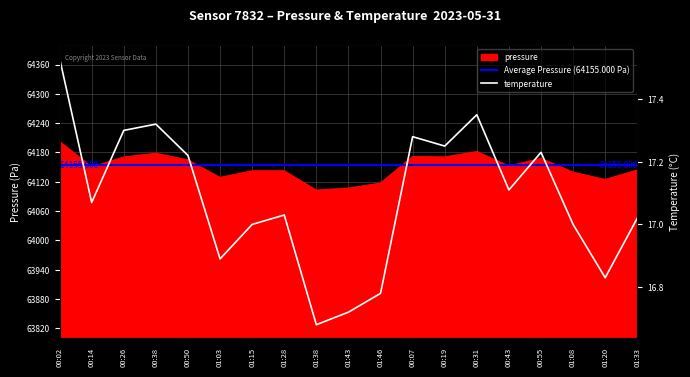

Which series has the largest range (max minus min)?

pressure